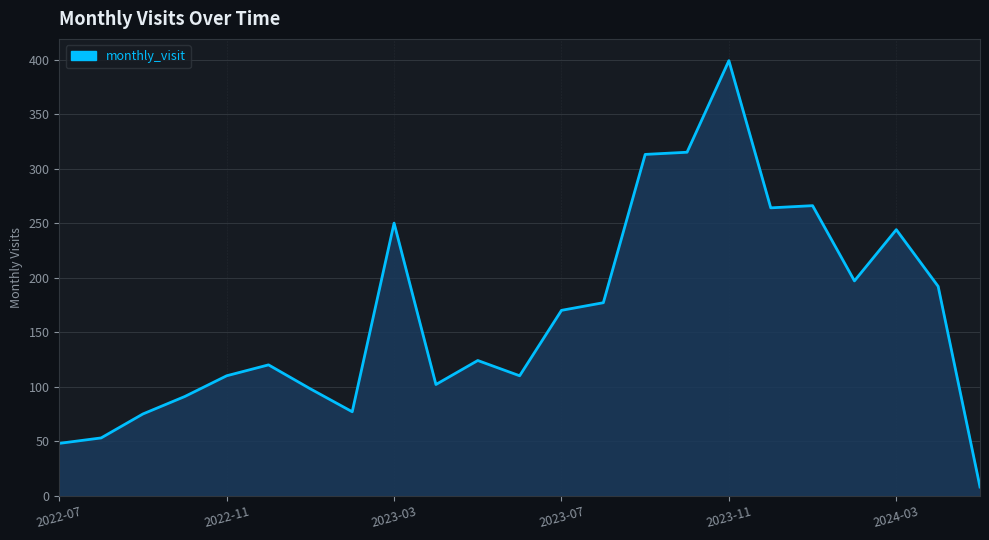

Which has a higher value, 2024-03 or 2023-11?

2023-11